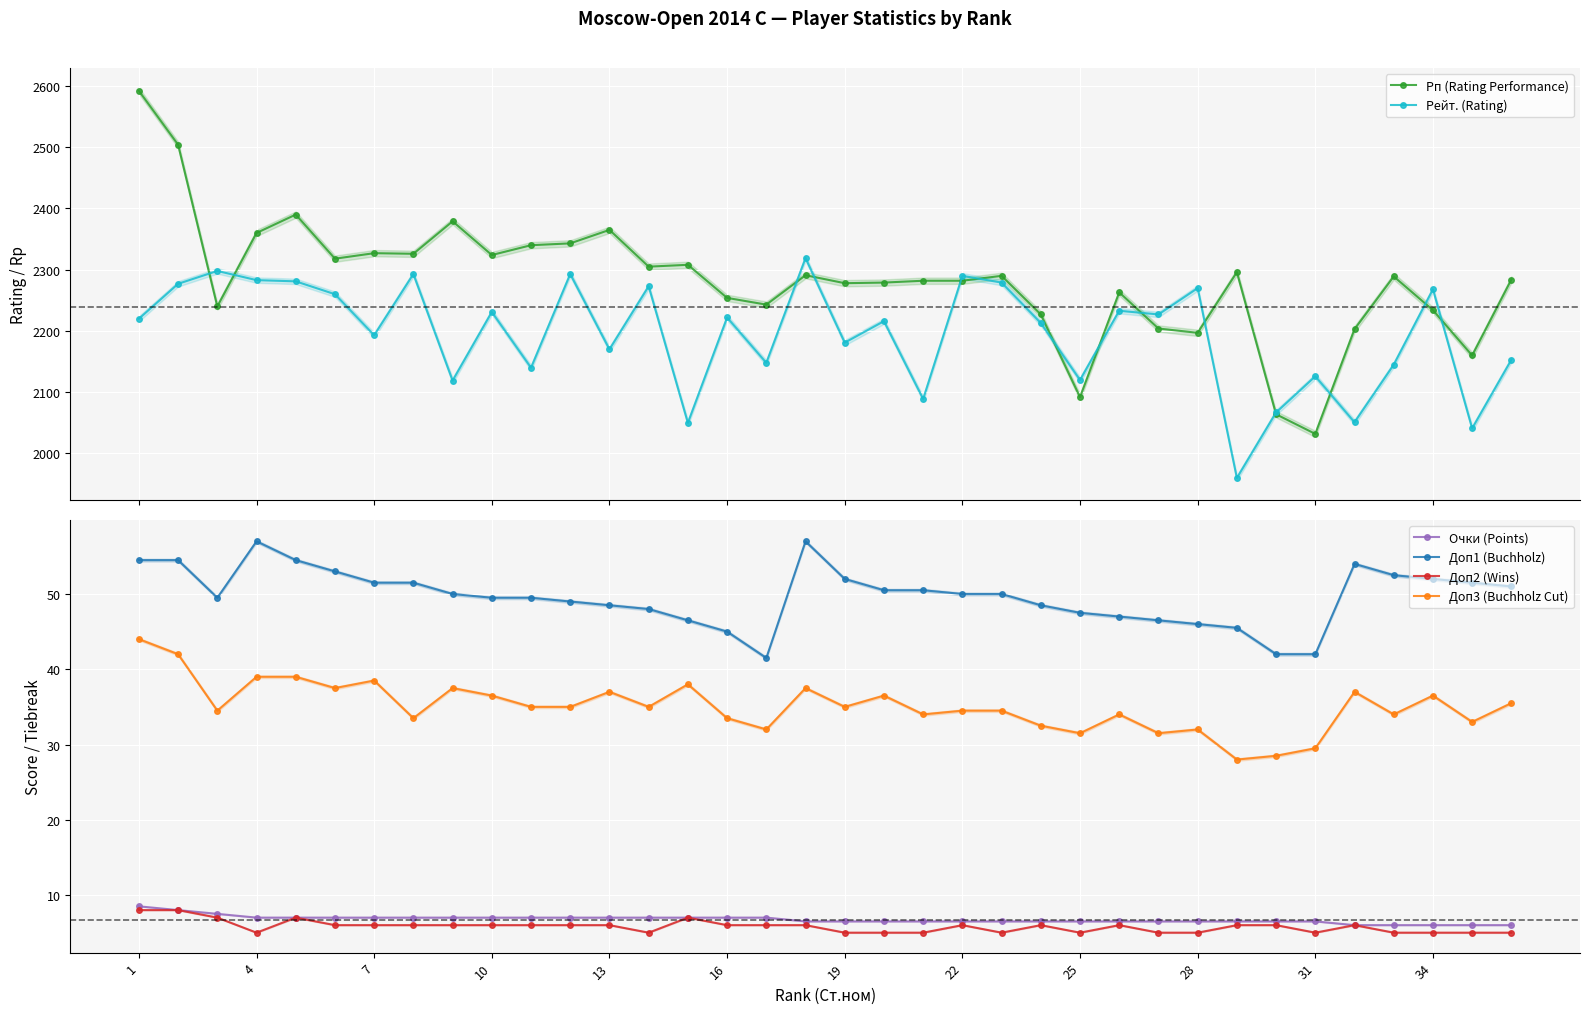

What is the difference between the maximum and minimum values in the Очки (Points) series?

2.5